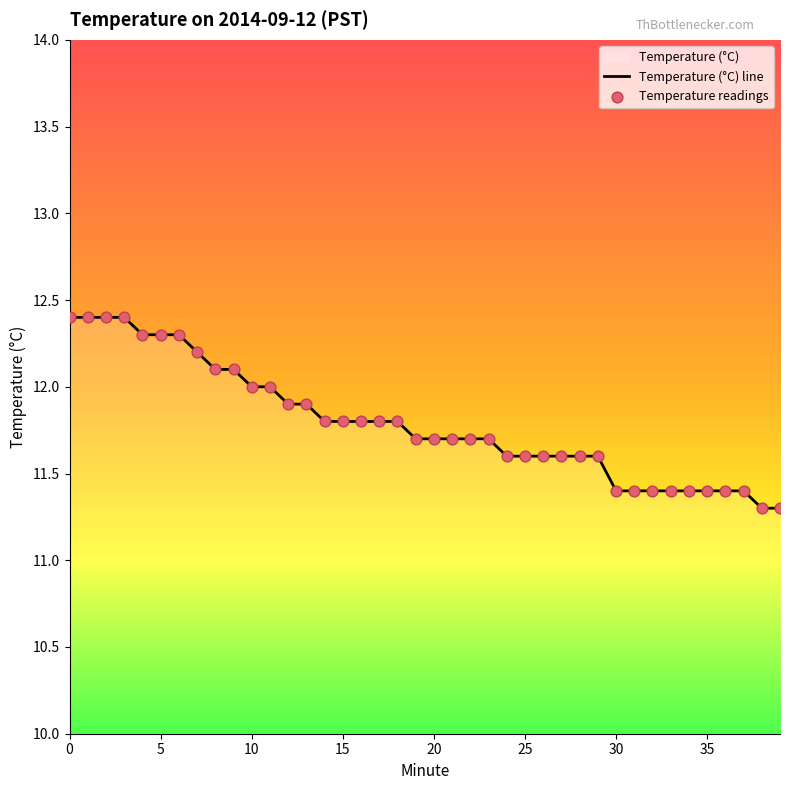

What is the change in value from 15 to 19?

-0.1